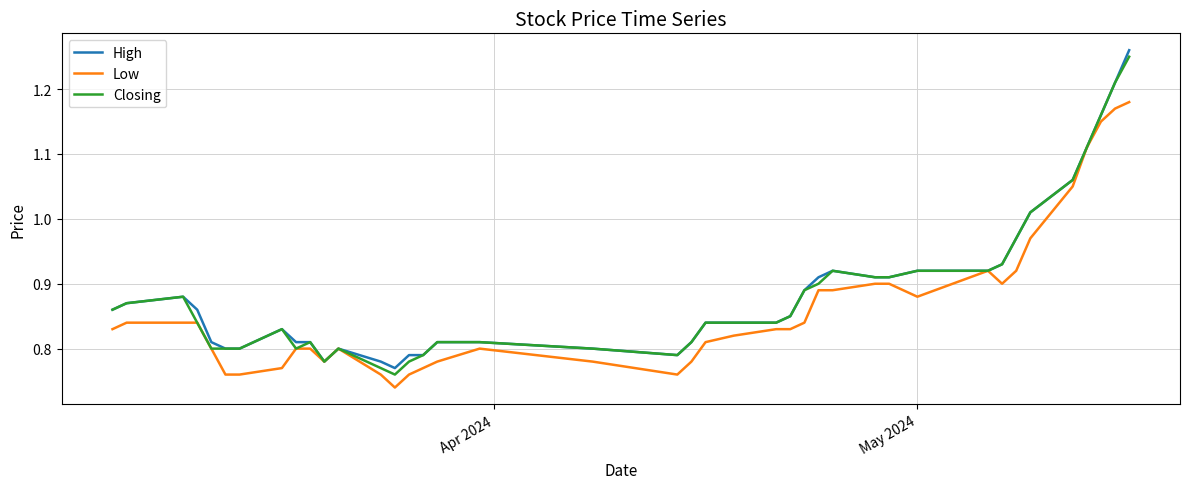

What is the lowest value of the High series?

0.8